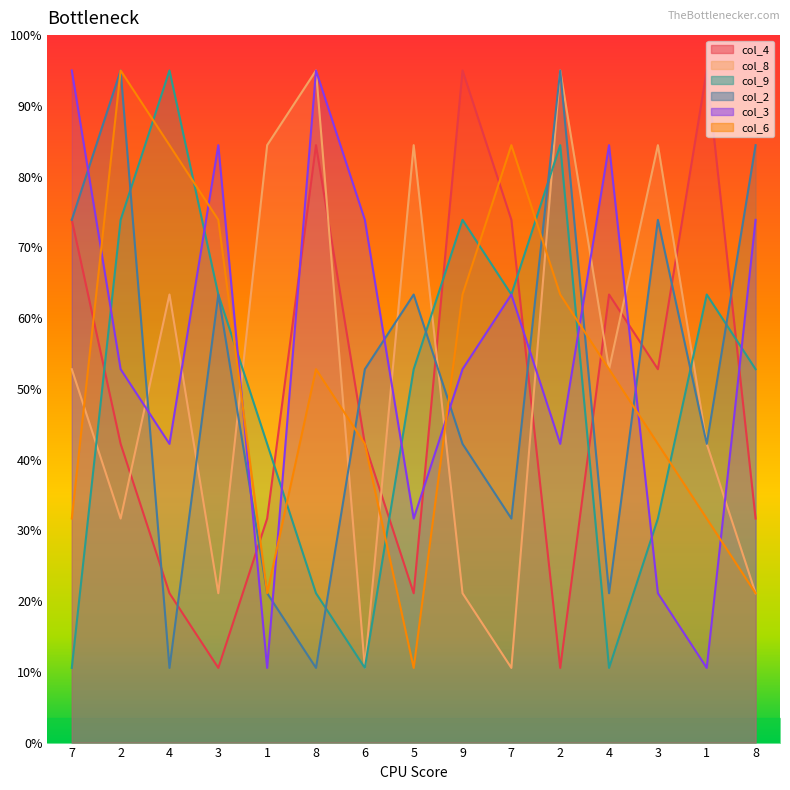

Count the number of data series in this chart.

6